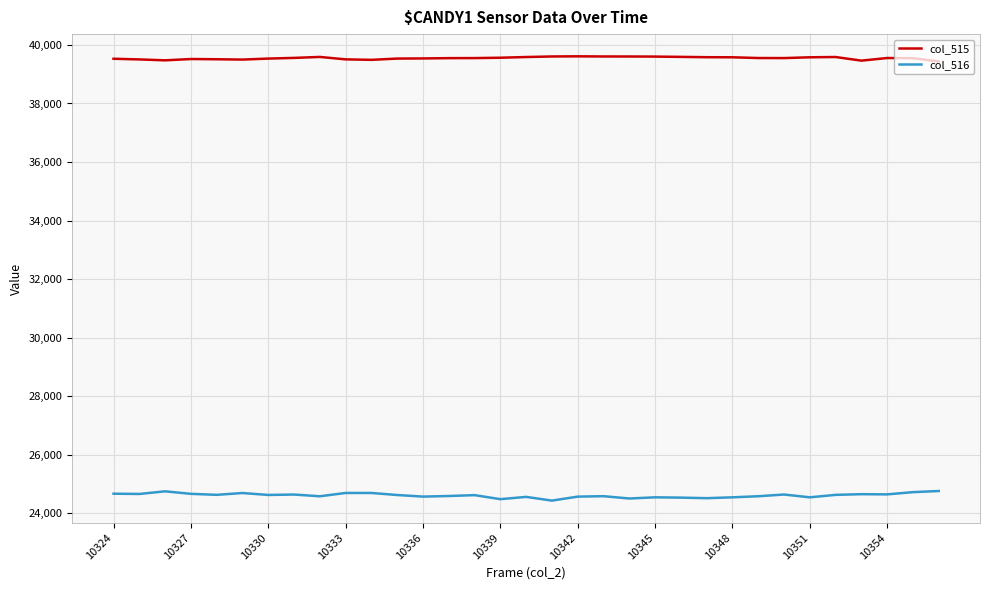

Does the chart display data point markers on the line(s)?

No